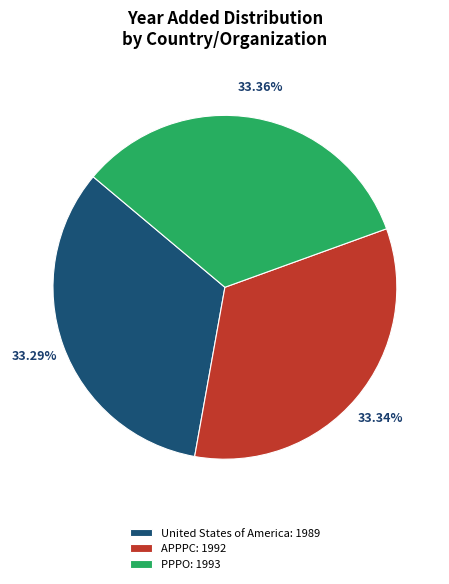

To the nearest percent, what portion does APPPC represent?

33%